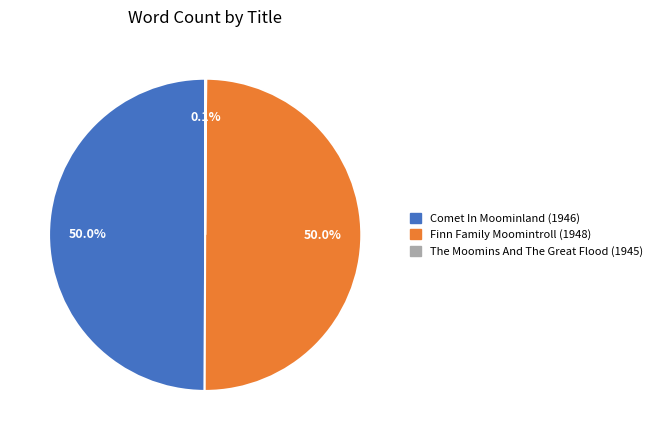

To the nearest percent, what is the combined percentage of Finn Family Moomintroll (1948) and Comet In Moominland (1946)?

100%